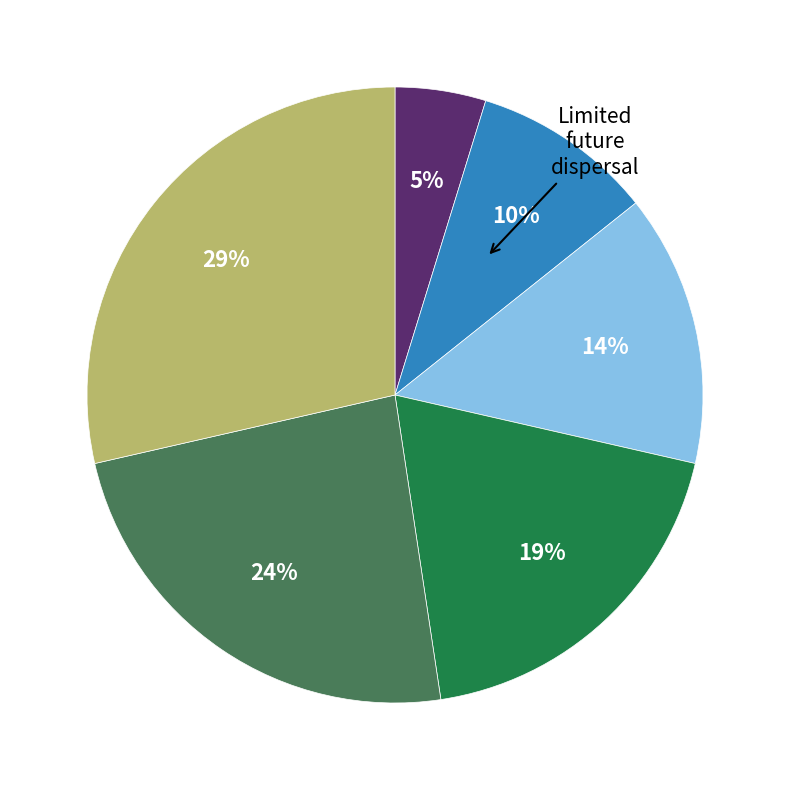

Is there a majority slice in this chart?

No